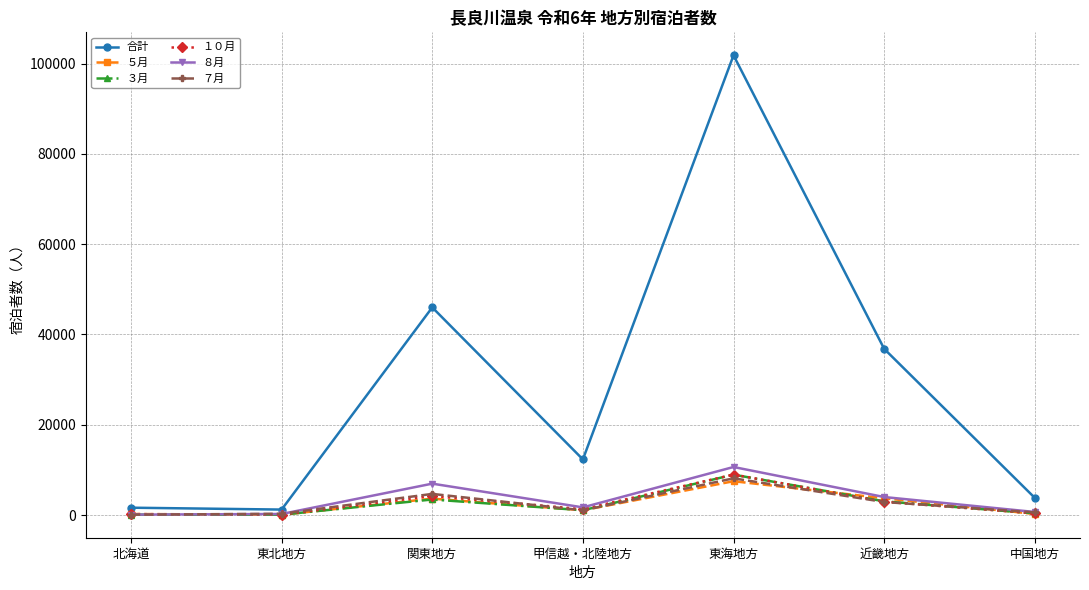

What is the difference between the ５月 values at 東北地方 and 中国地方?

170